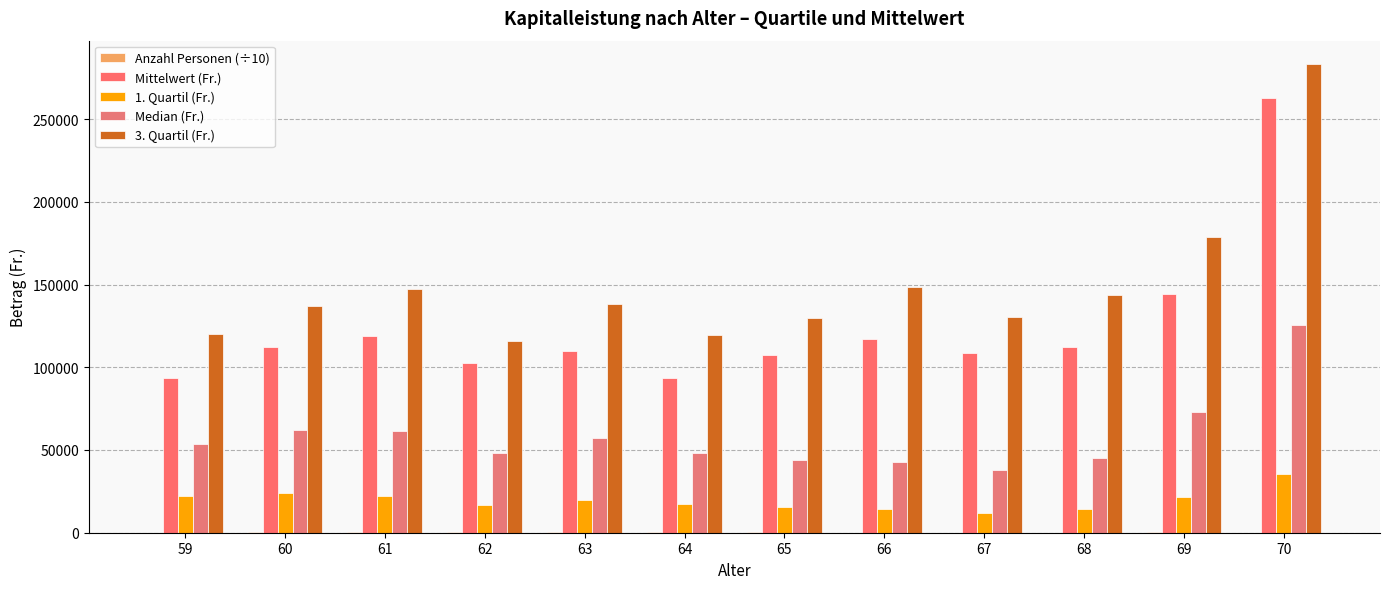

How many groups of bars are there?

12